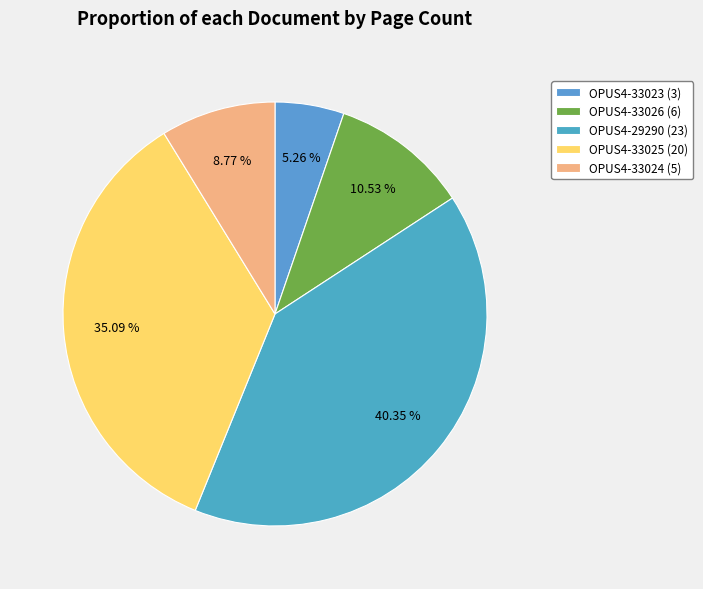

To the nearest percent, what percentage of the pie is OPUS4-33025 (20)?

35%